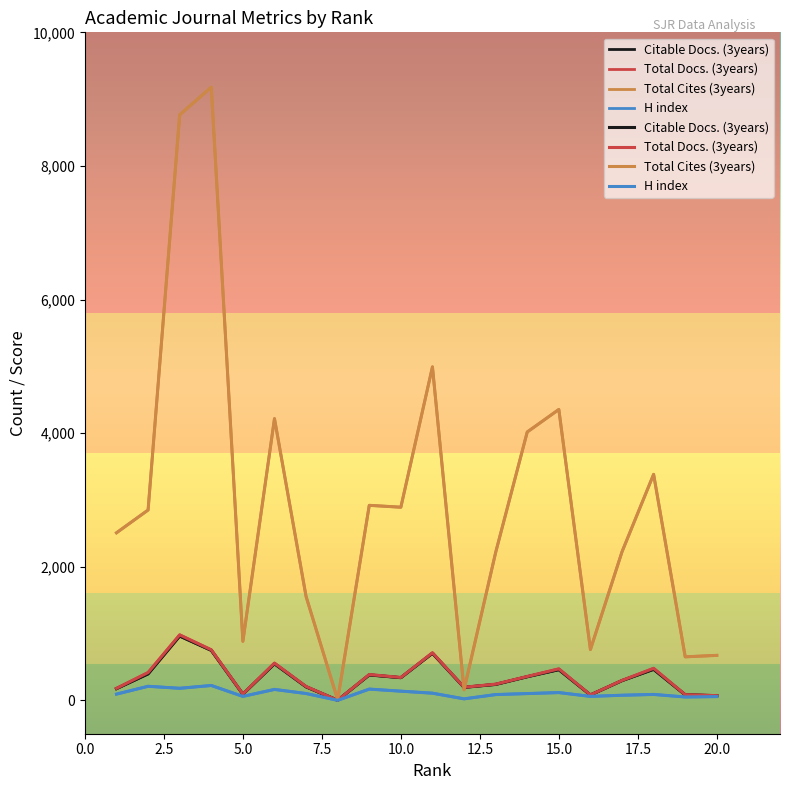

The value of Citable Docs. (3years) at 1 is 310. True or false?

False